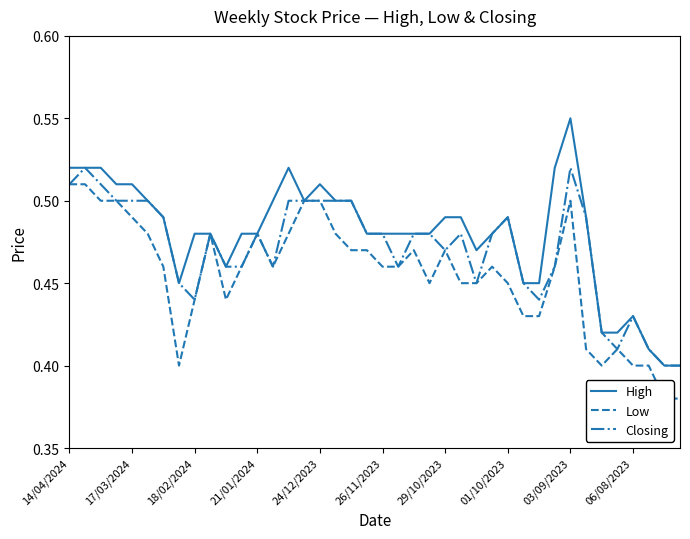

How many lines are shown in the chart?

3